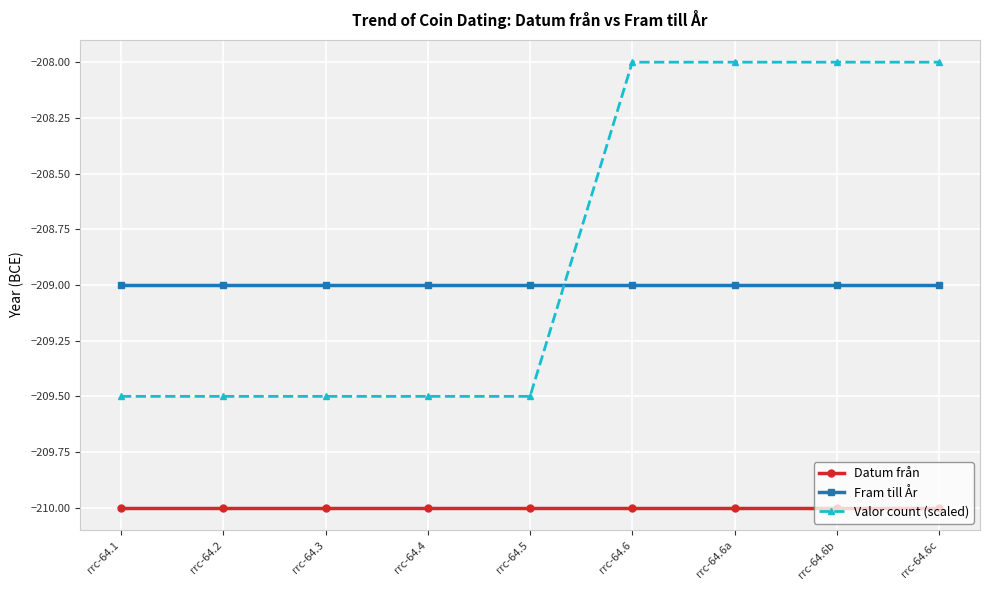

What value does the Fram till År series have at rrc-64.6?

-209.0